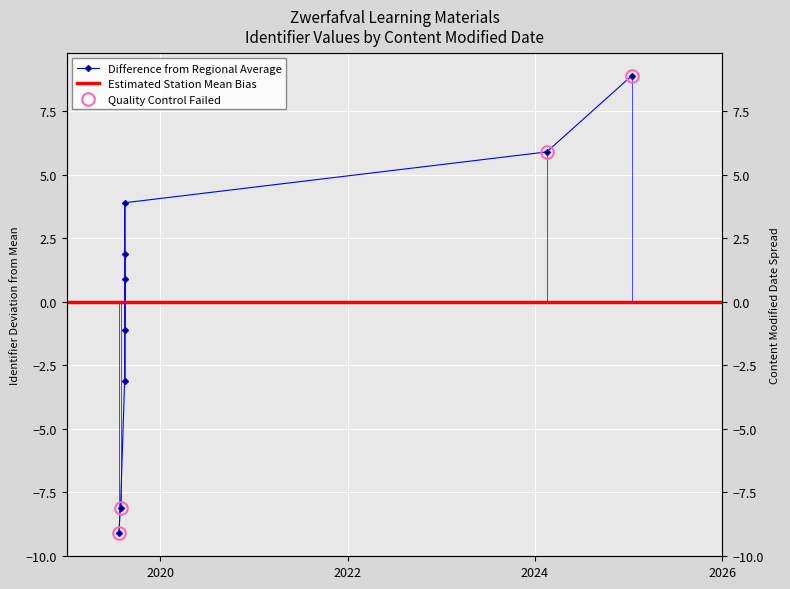

What is the label of the 6th point from the right?

2019-08-15